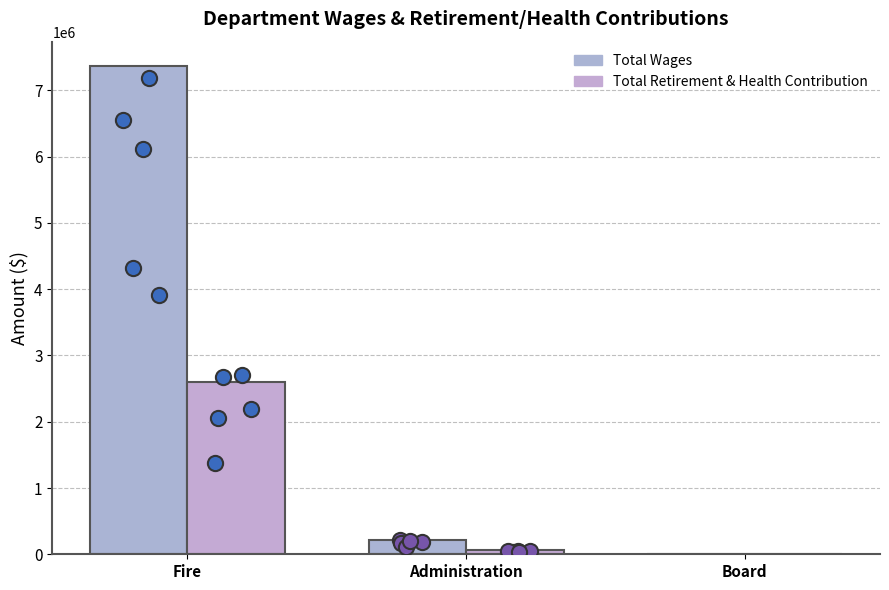

Is the value of Total Retirement & Health Contribution at Board greater than the value of Total Wages at Fire?

No